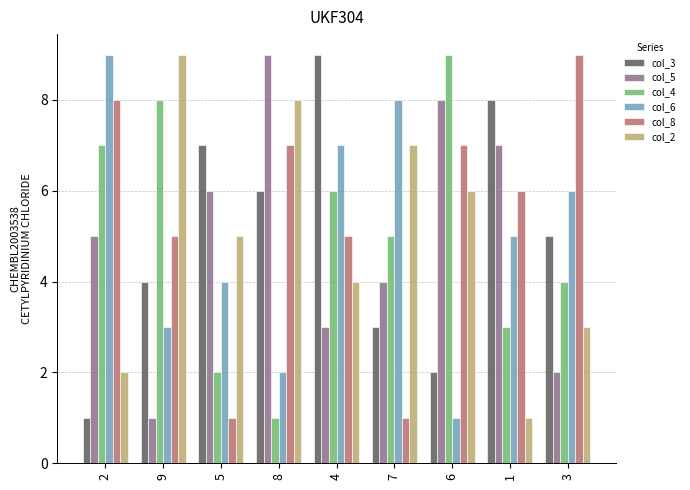

What is the average value of the col_5 series?

5